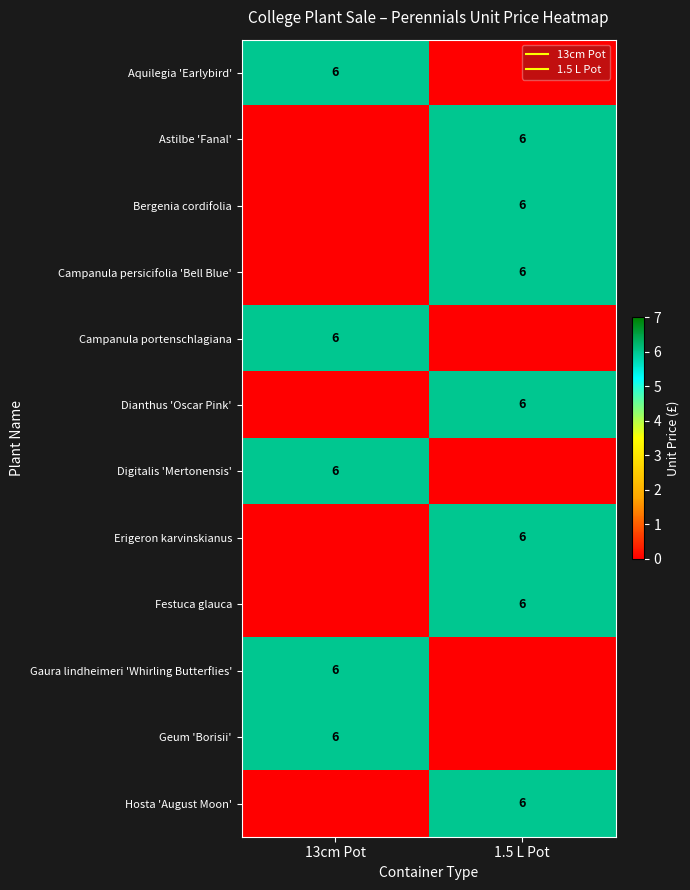

How many Digitalis 'Mertonensis' values are between 0 and 6?

2